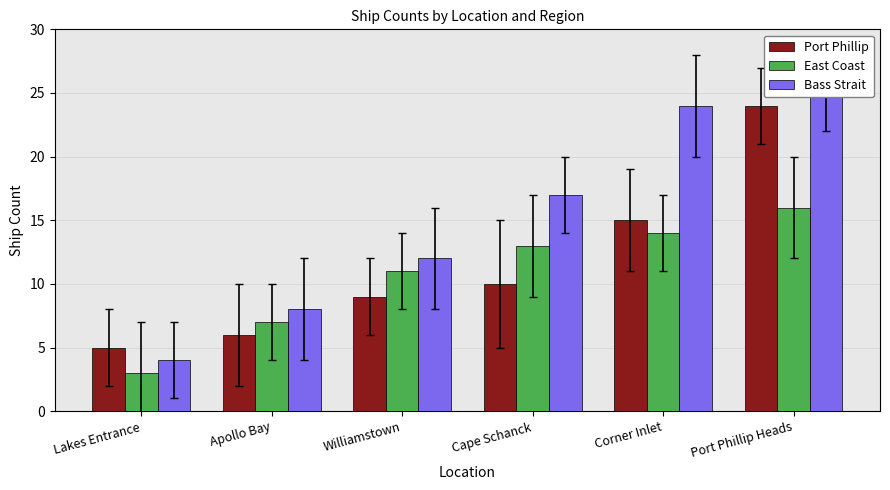

At which category is the sum across all series the highest?

Port Phillip Heads